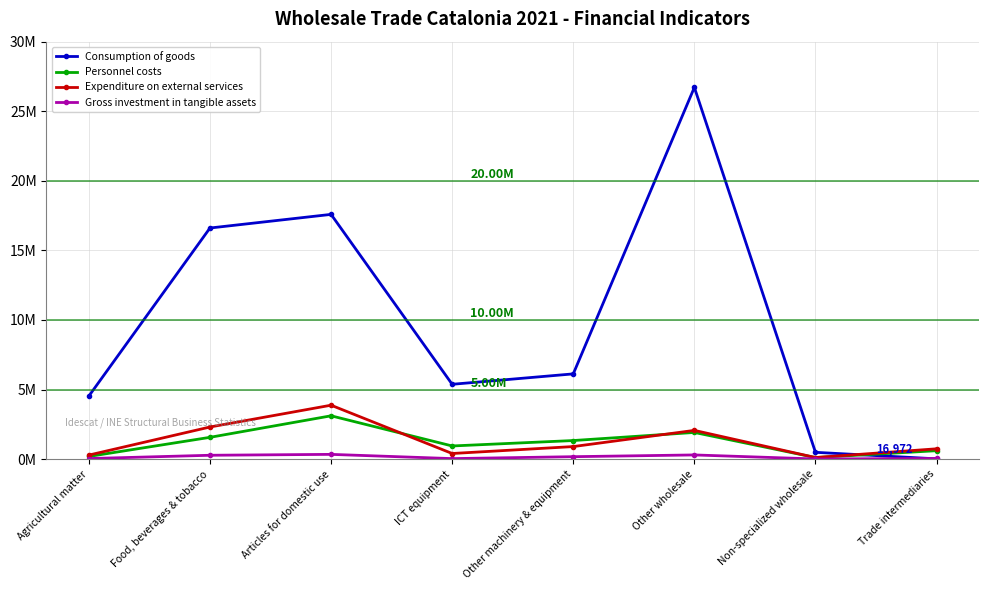

Does the chart display data point markers on the line(s)?

Yes